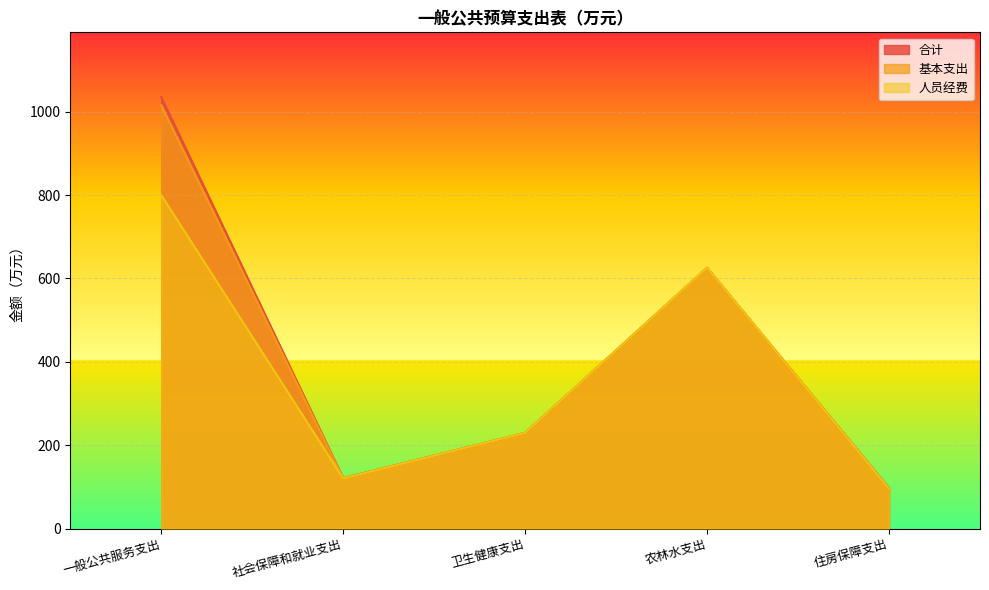

What is the total value across all series at 卫生健康支出?

689.1